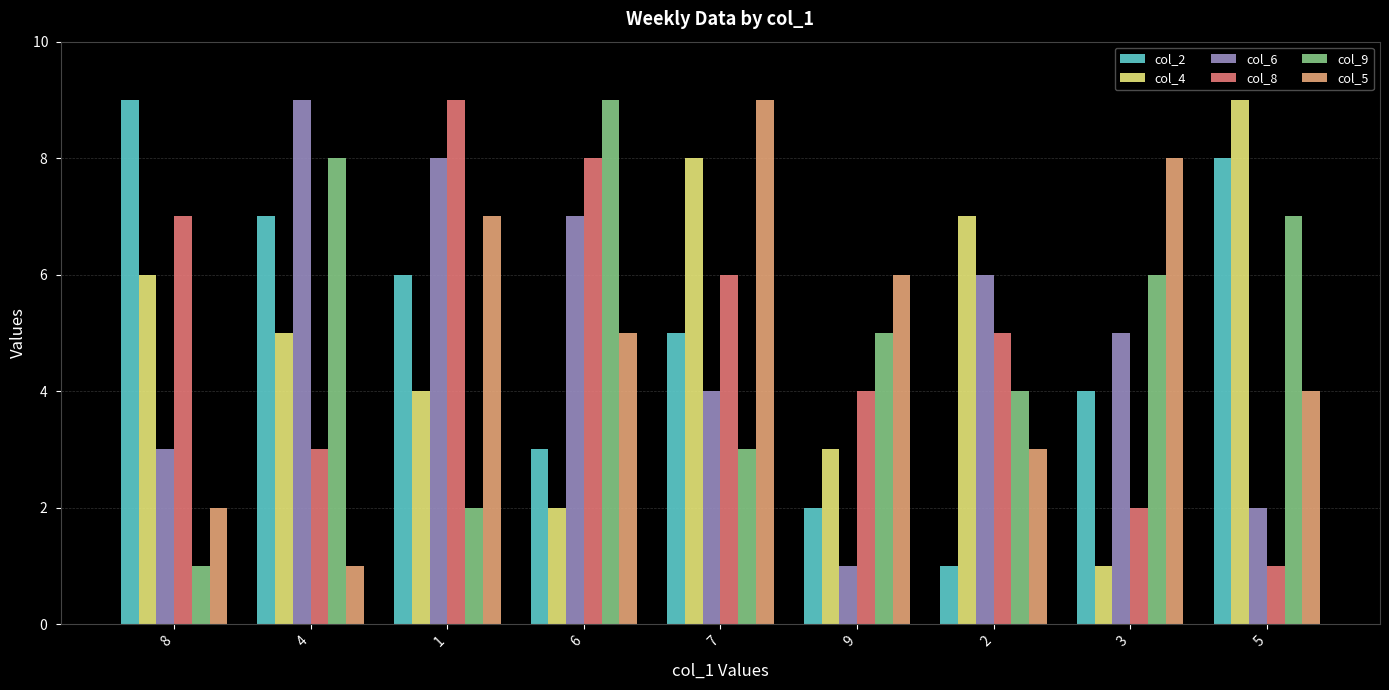

Reading left to right, extract all data points from this chart.

col_2: 9	7	6	3	5	2	1	4	8
col_4: 6	5	4	2	8	3	7	1	9
col_6: 3	9	8	7	4	1	6	5	2
col_8: 7	3	9	8	6	4	5	2	1
col_9: 1	8	2	9	3	5	4	6	7
col_5: 2	1	7	5	9	6	3	8	4